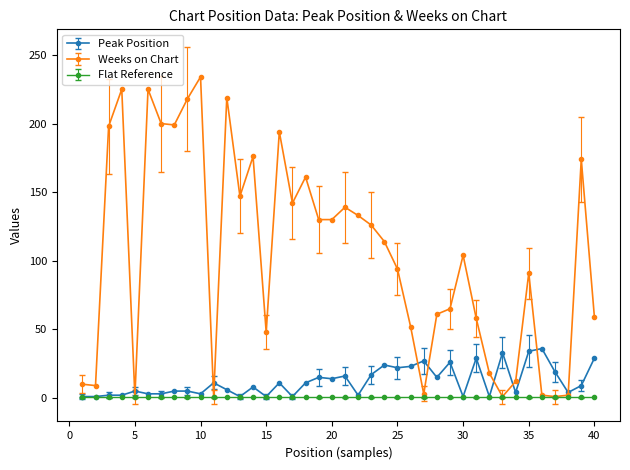

Which series has the largest total across all categories?

Weeks on Chart